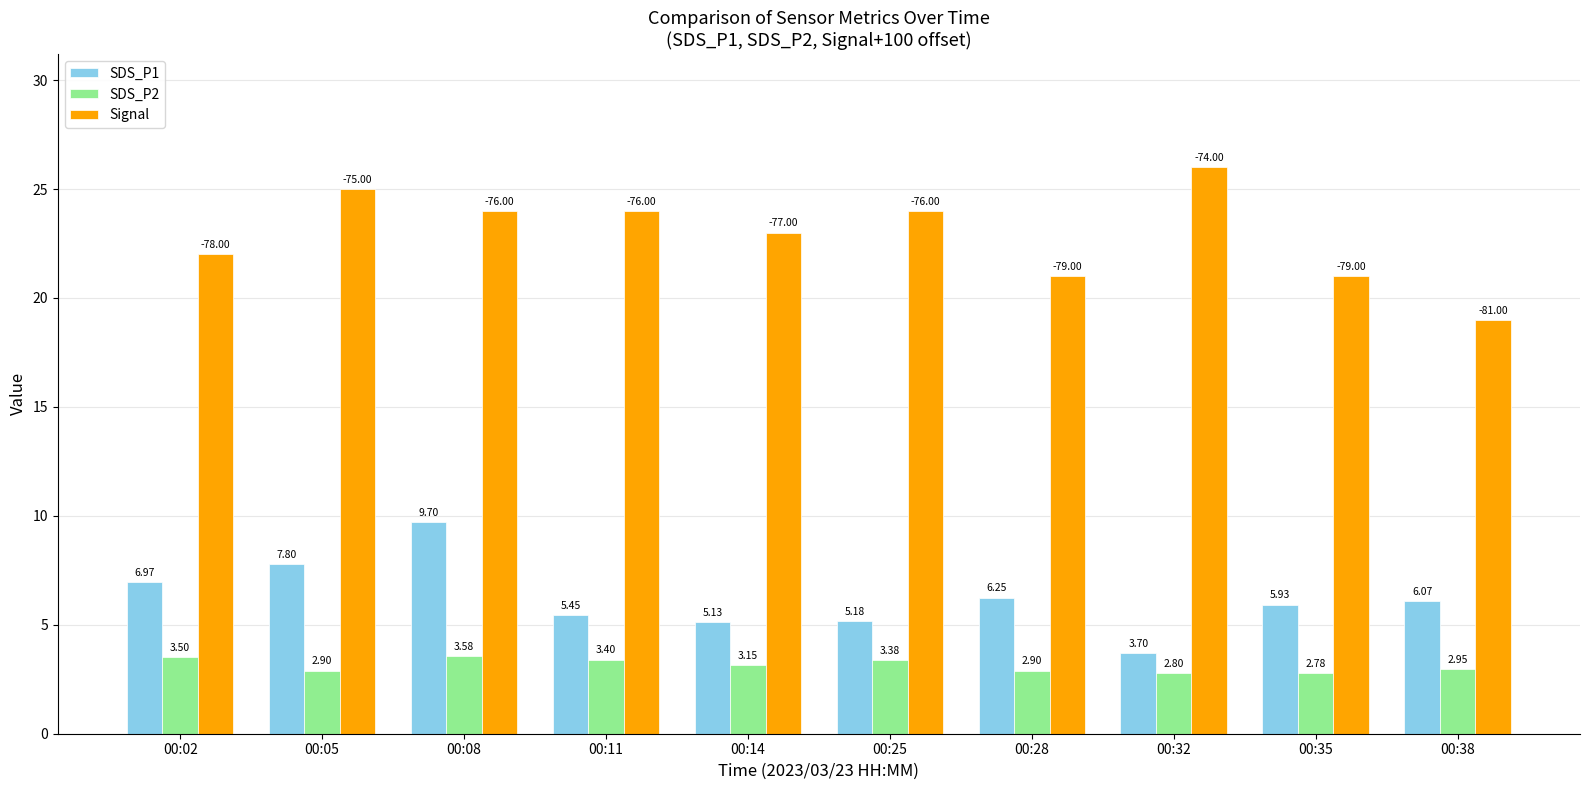

What is the difference between the maximum and minimum values in the SDS_P2 series?

0.8